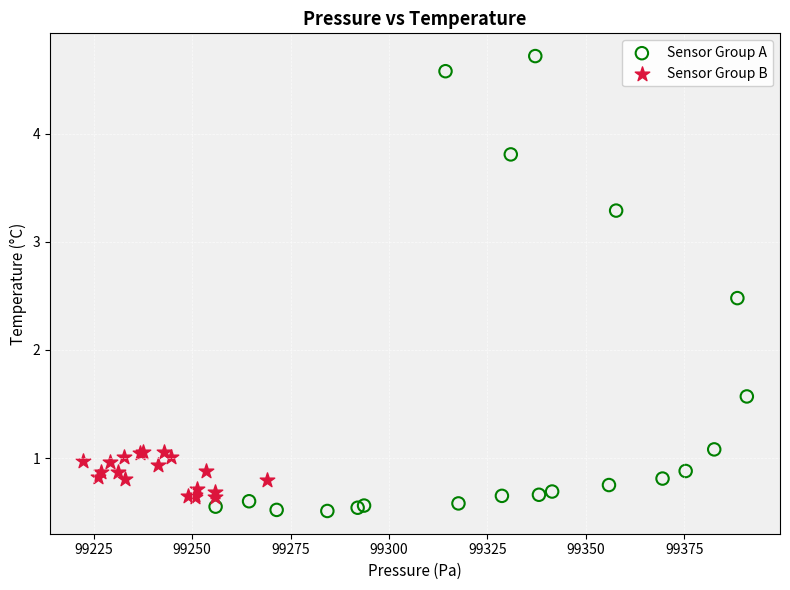

Which series has the largest Y range (max minus min)?

Sensor Group A